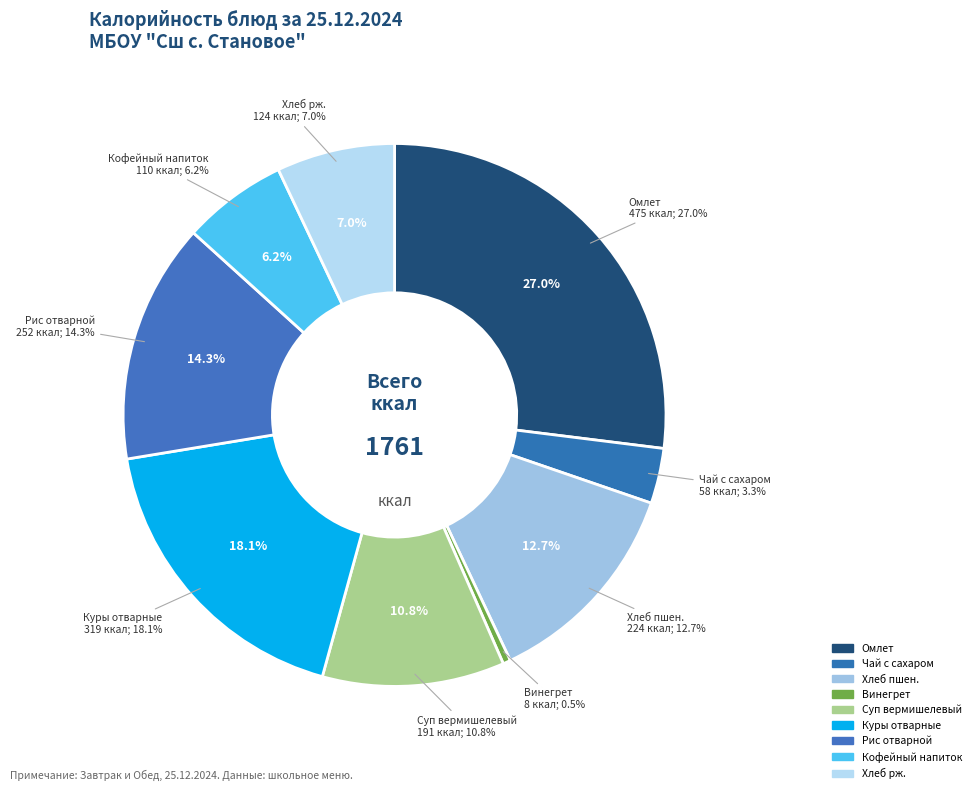

The Куры отварные slice represents 18% of the pie. True or false?

True